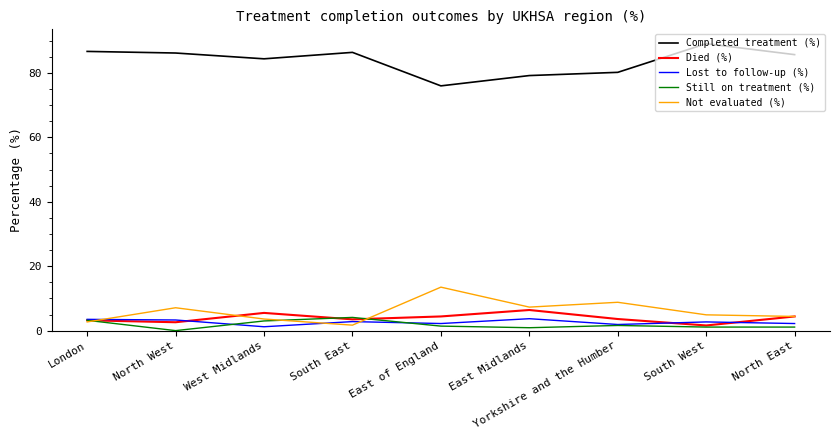

How many lines are shown in the chart?

5